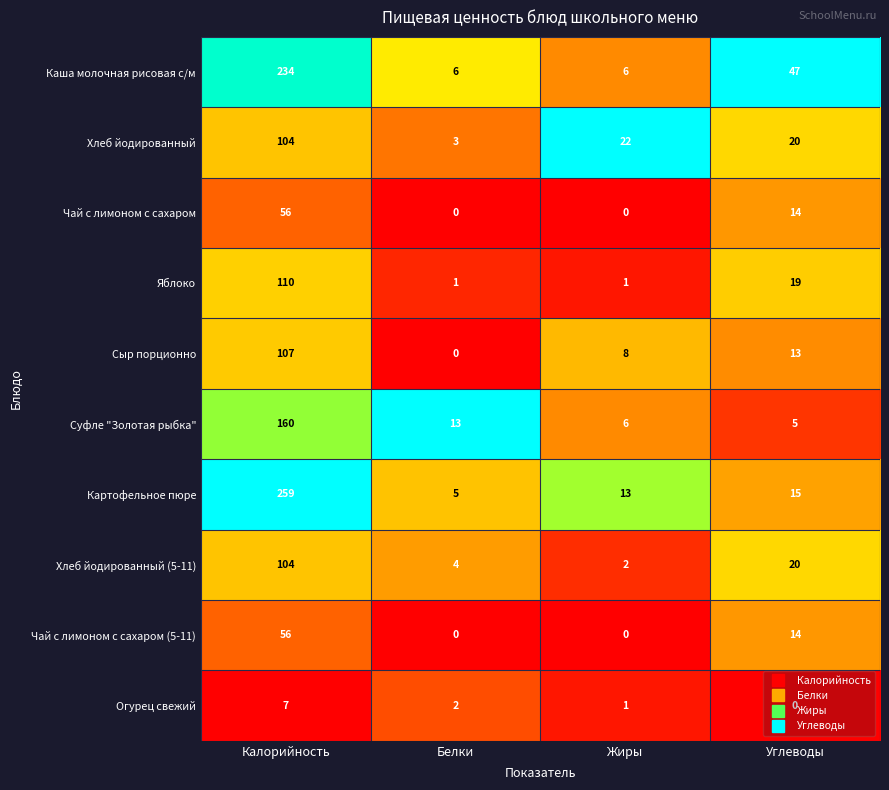

Is the value of Суфле "Золотая рыбка" at Калорийность greater than the value of Хлеб йодированный (5-11) at Белки?

Yes